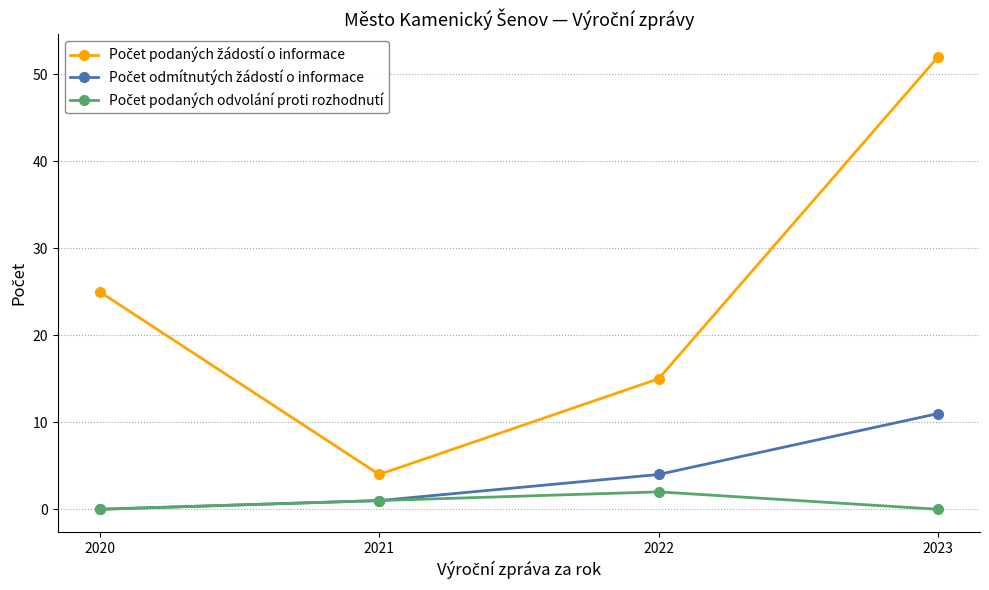

What is the total value across all series at 2020?

25